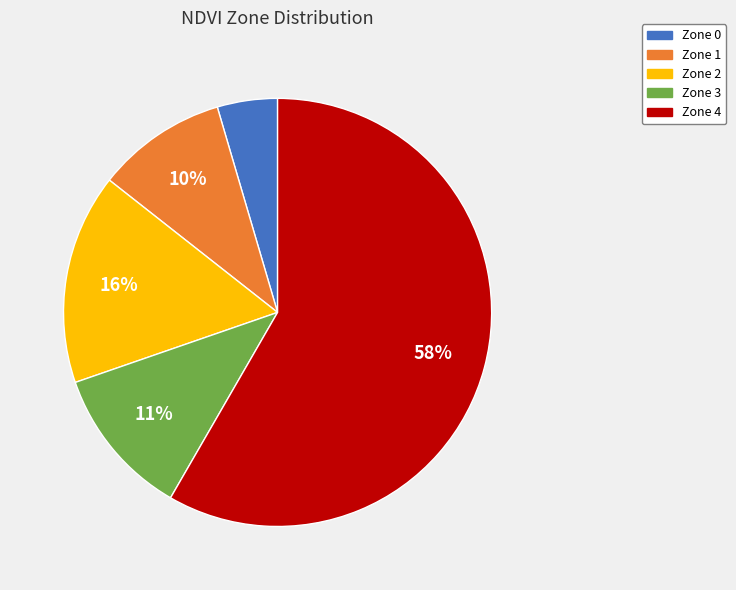

To the nearest percent, what is the combined percentage of Zone 4 and Zone 0?

63%